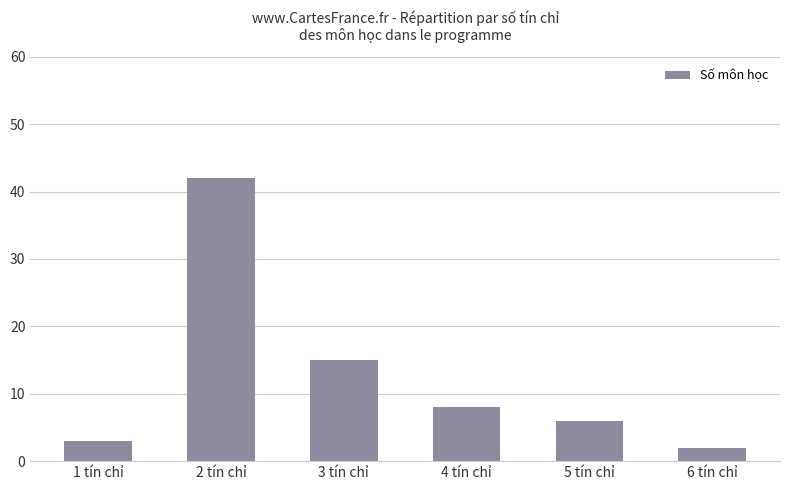

How many data points are less than 8?

3